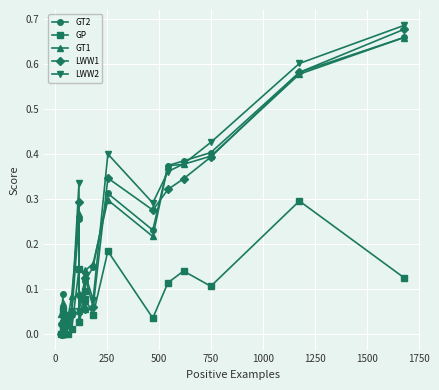

Which series has the widest spread of values?

LWW2